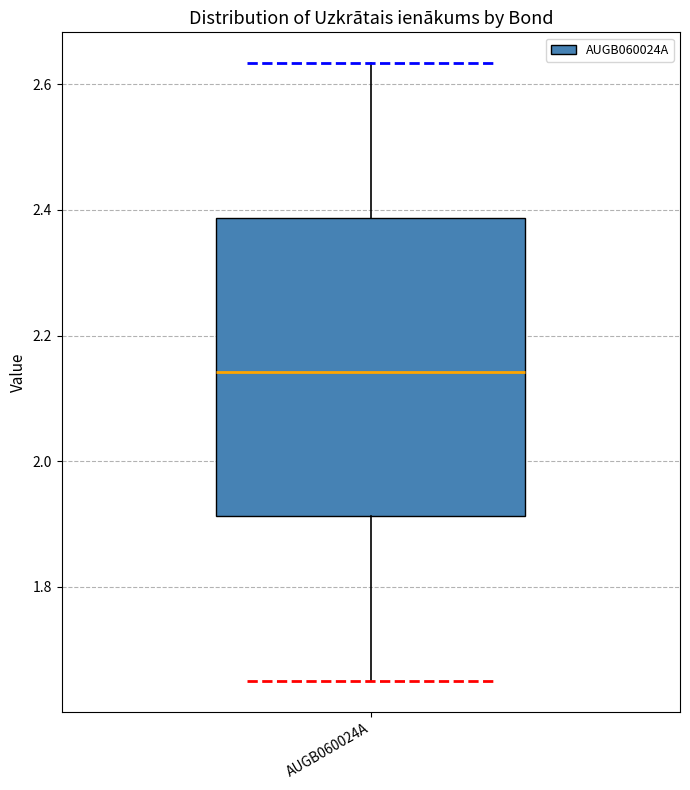

Transcribe this box plot: give where the median line is, the range the box spans, and where the two whiskers end, as read against the y-axis. The values are not printed on the chart, so give them approximately, as read against the axis.

median 2.14, box 1.92 to 2.38, whiskers 1.66 to 2.64